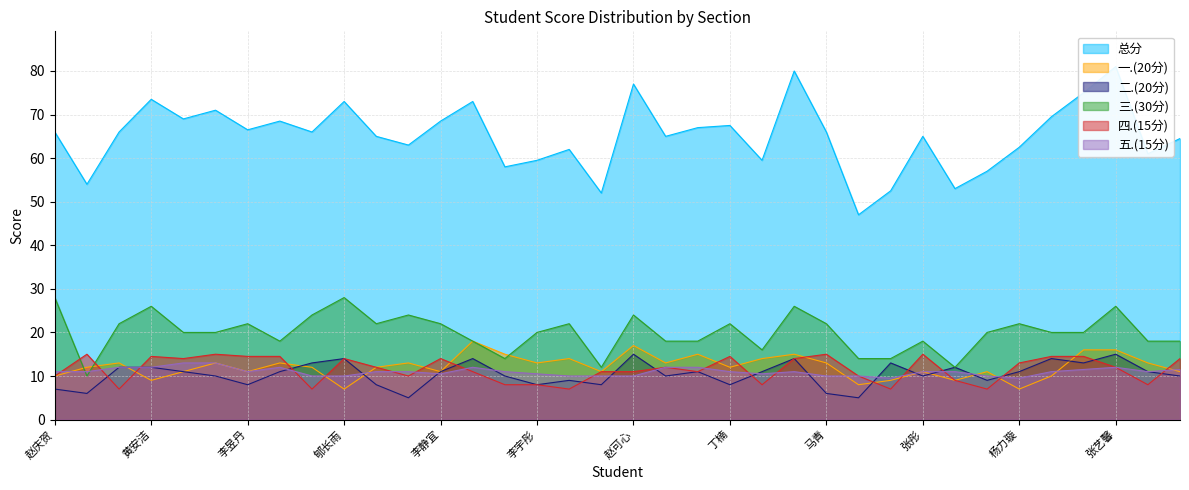

What is the difference between the highest and lowest values at 李欣惠?

58.0